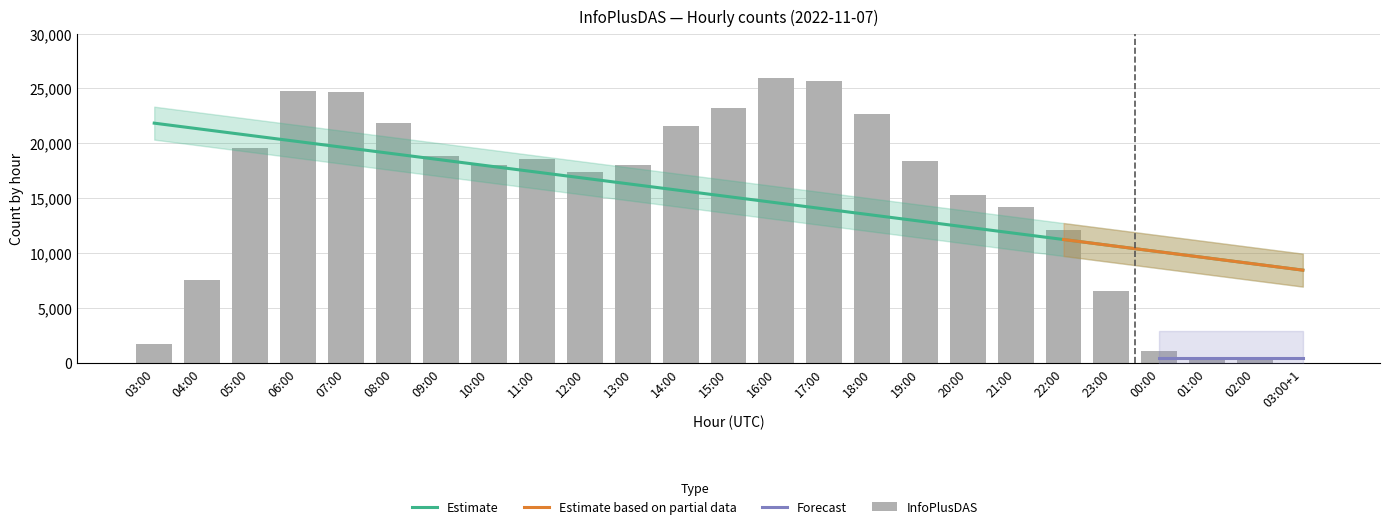

How many data points are less than 18051?

12